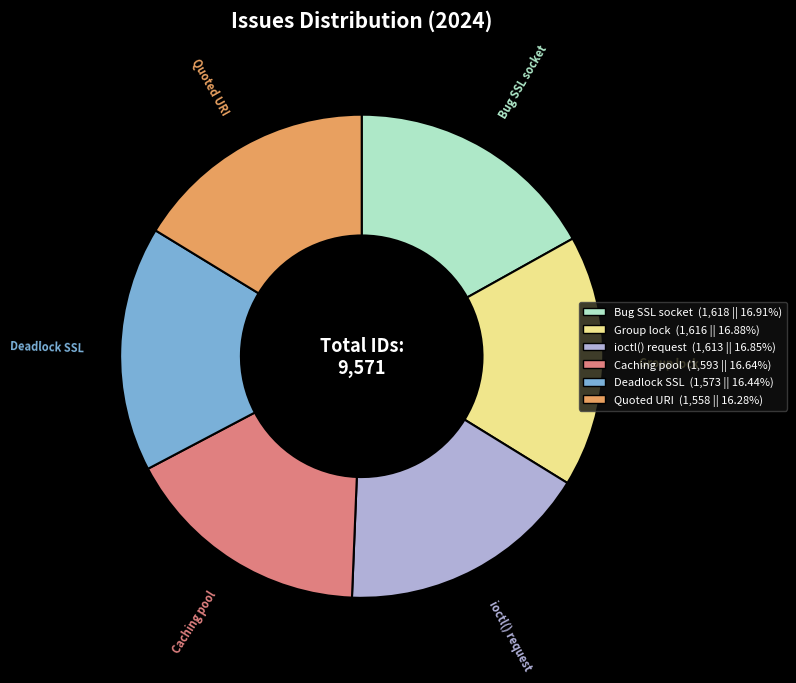

How many slices are in this pie chart?

6